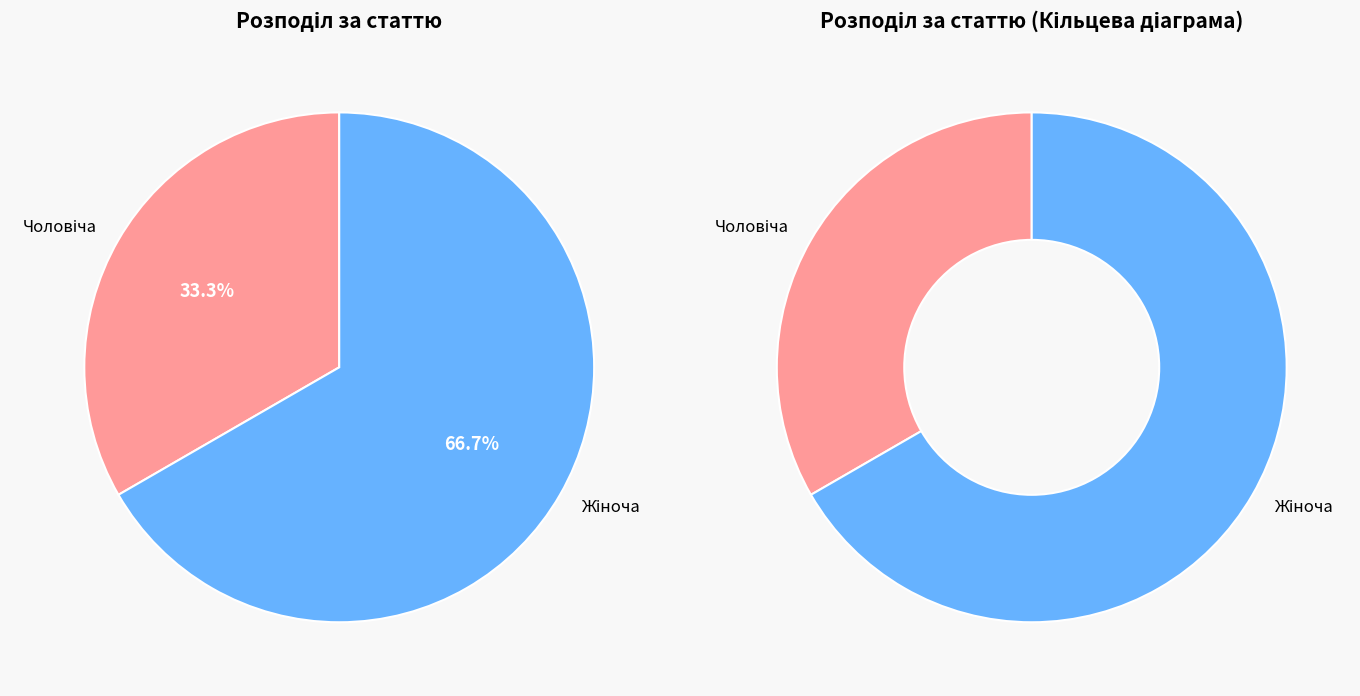

Which category has the smallest portion of the pie?

Чоловіча